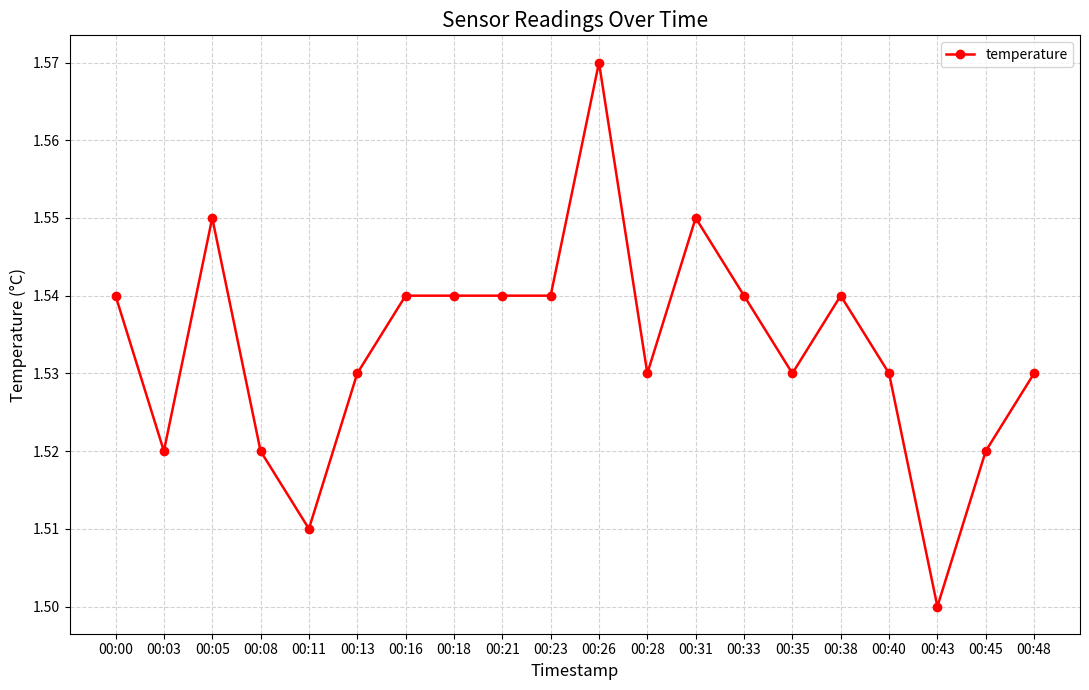

At which category does the chart reach its peak across all series?

00:26